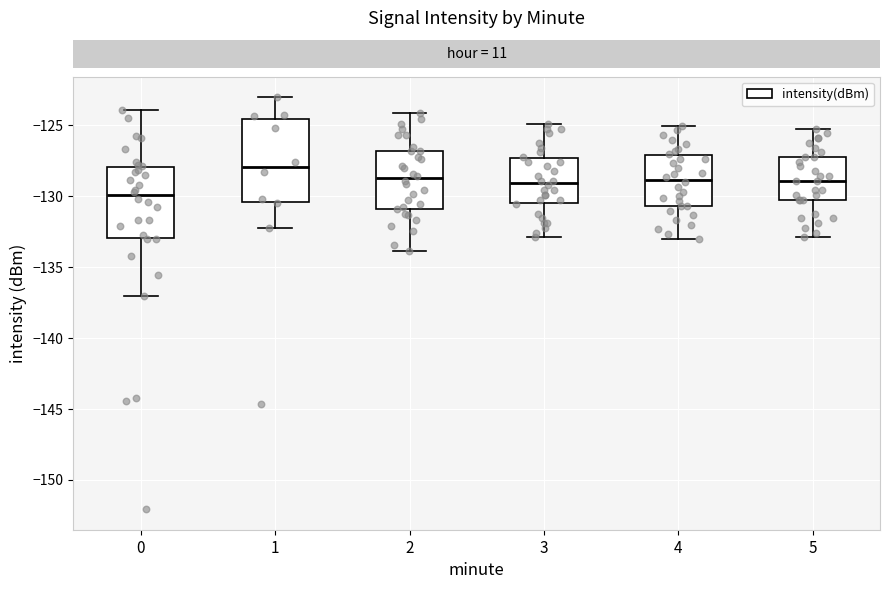

Which box is the tallest, from its lower edge to its upper edge?

1